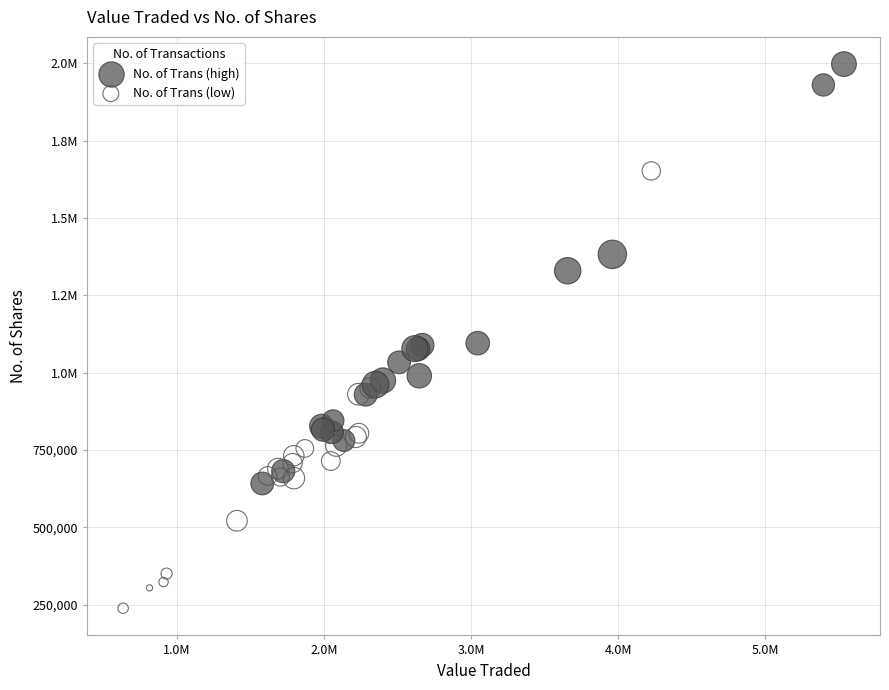

What are all the series names shown in the legend?

No. of Trans (high), No. of Trans (low)